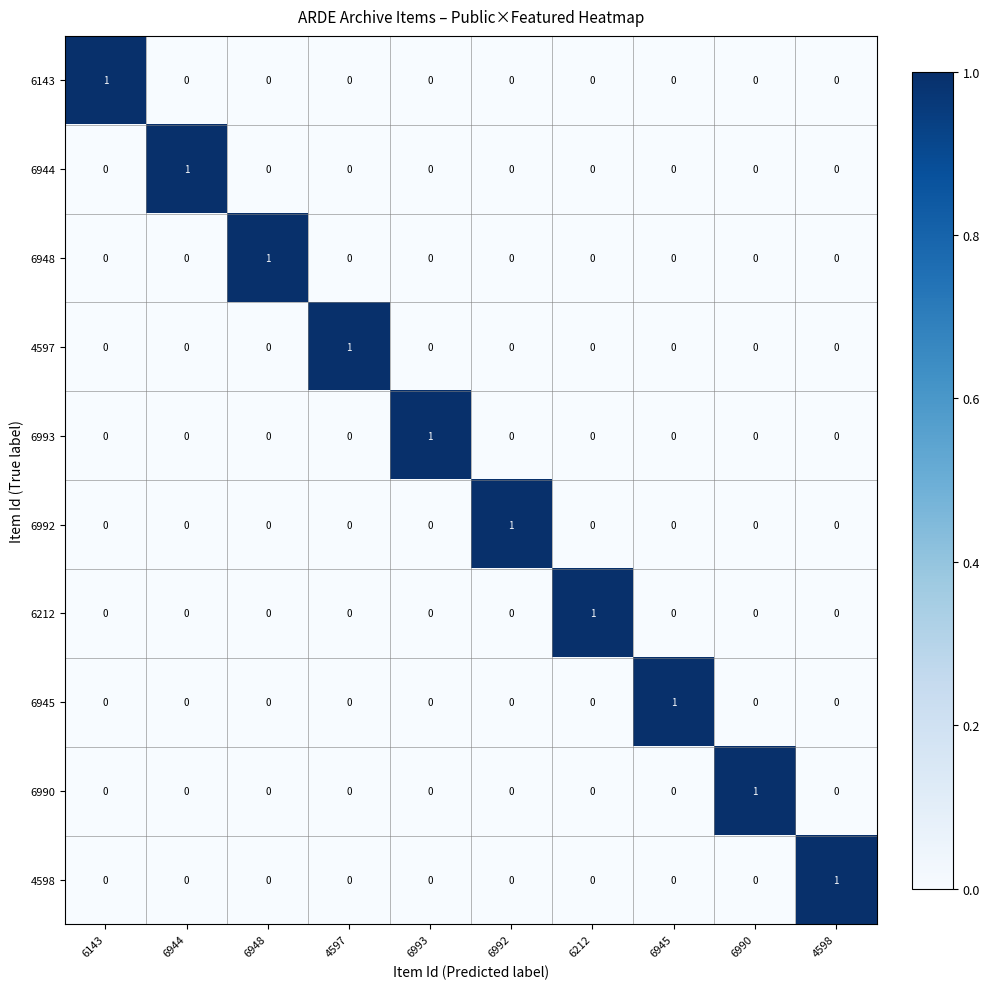

True or false: 6212 has a value of 1 at 6143.

False